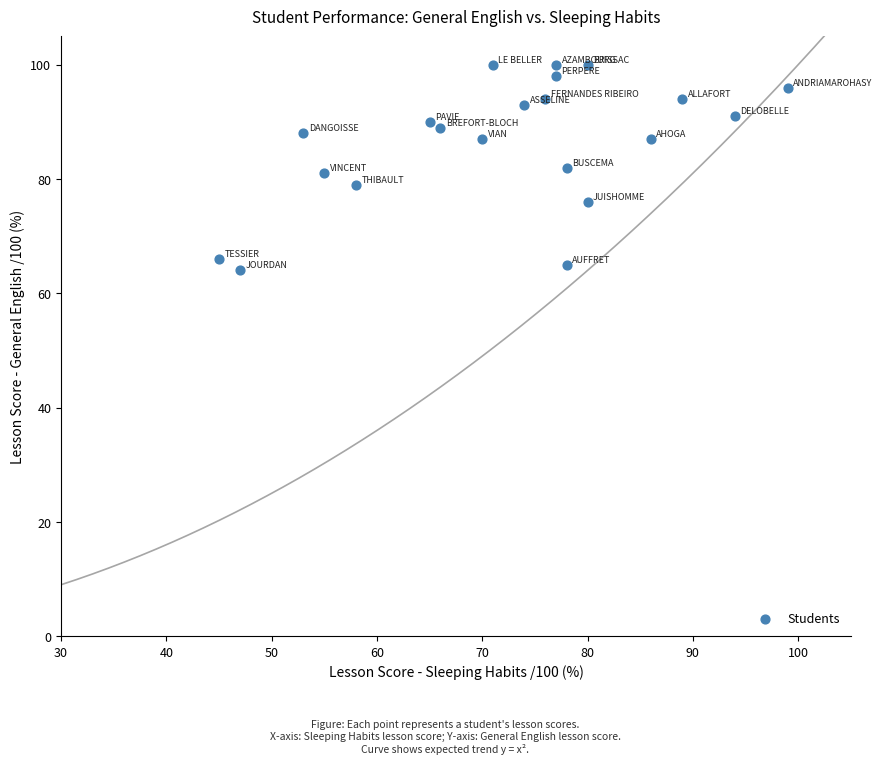

What is the range of X values (max minus min)?

54